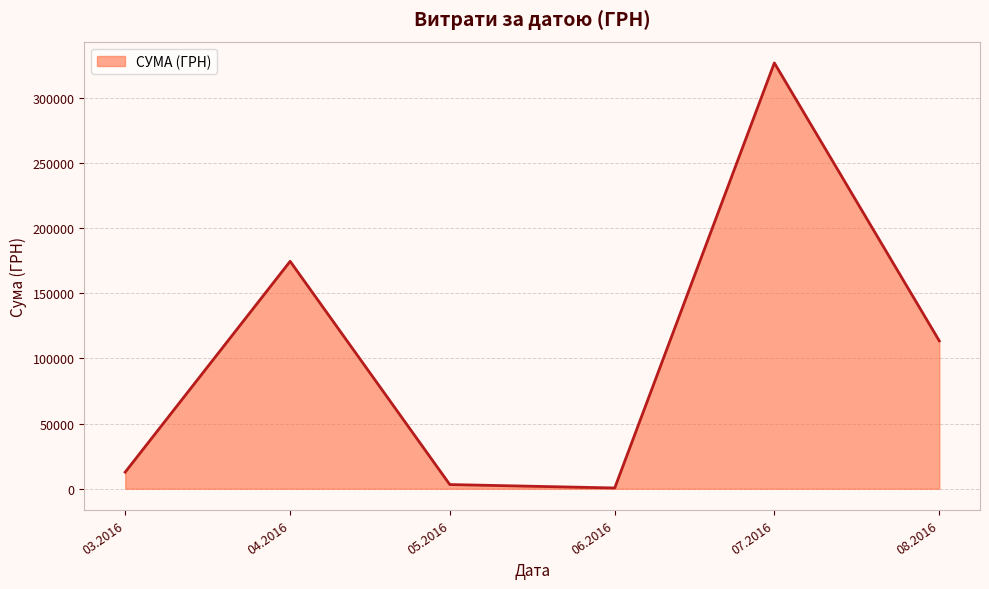

What is the change in value from 03.2016 to 07.2016?

+313825.5